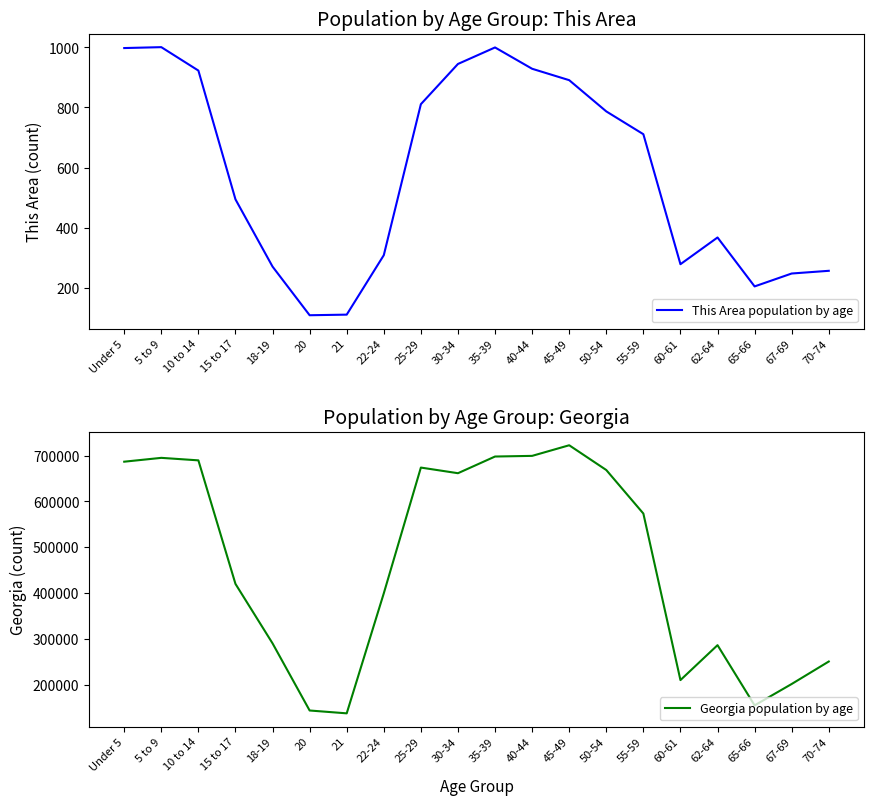

Which series has the largest range (max minus min)?

Georgia population by age